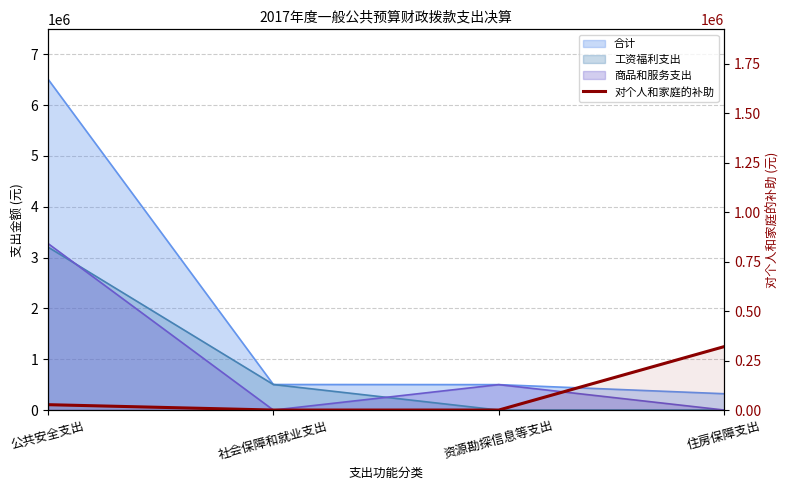

Reading left to right, transcribe all the data shown in this chart.

公共安全支出=27200.0	社会保障和就业支出=0.0	资源勘探信息等支出=0.0	住房保障支出=320840.6